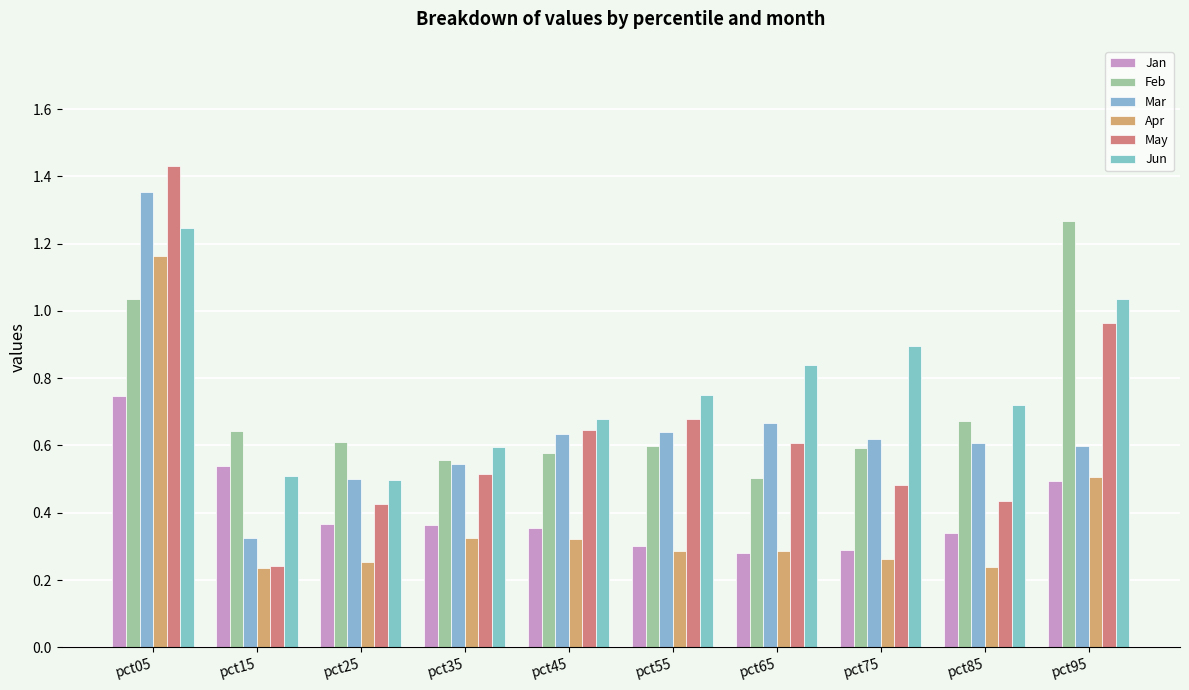

Which series has the widest spread of values?

May